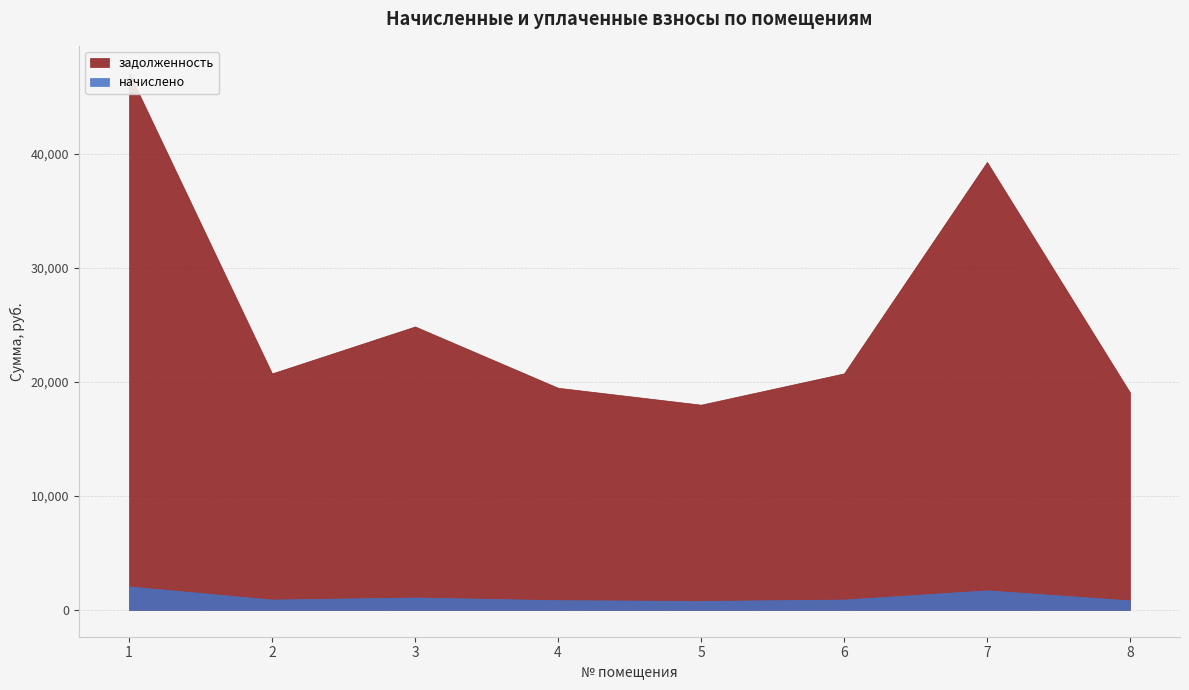

Where is the first local maximum for начислено?

3